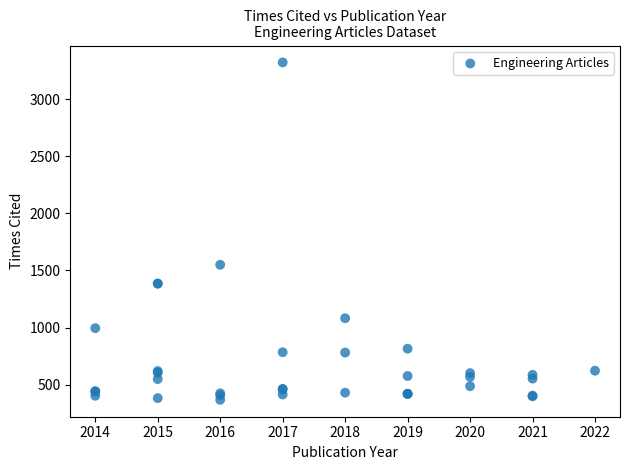

What Y value in the scatter plot is closest to 1844?

1550